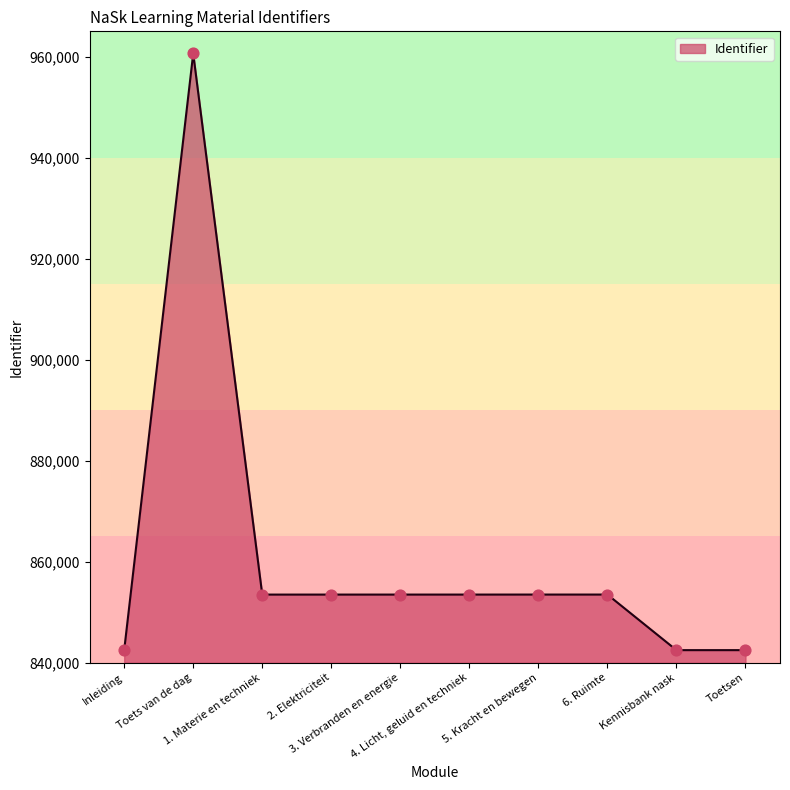

What is the ratio of the value at Inleiding to the value at 2. Elektriciteit?

1.0